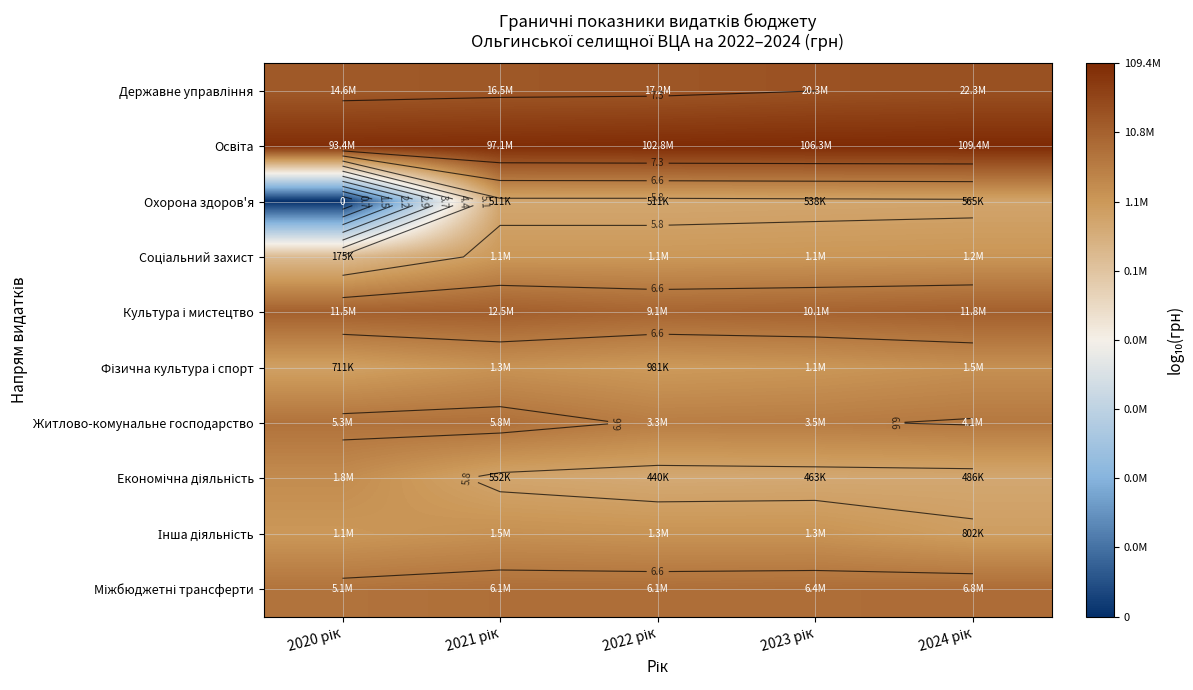

How many values in the Культура і мистецтво series are below 7?

1